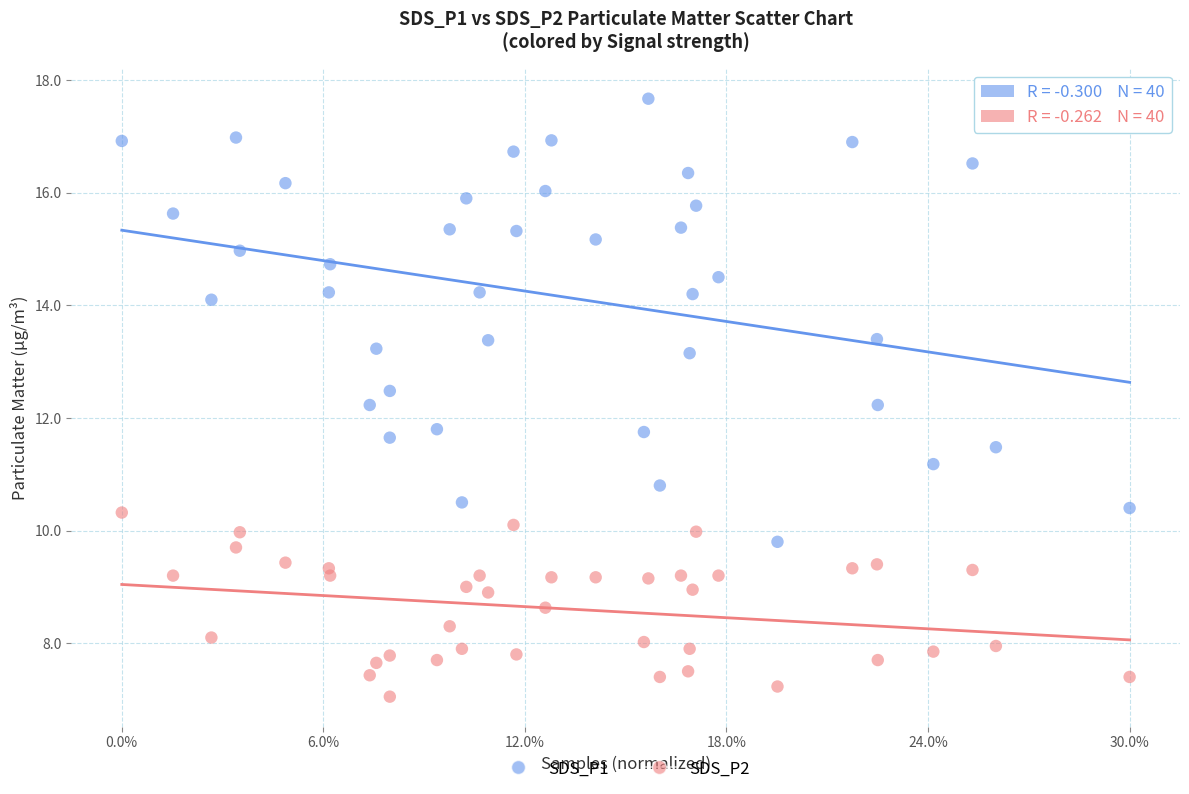

Across all data points, what is the range of Y values (max minus min)?

10.6